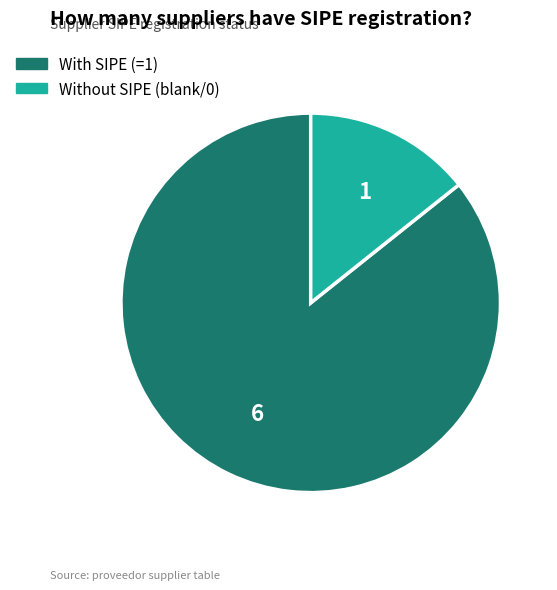

How many slices are in this pie chart?

2